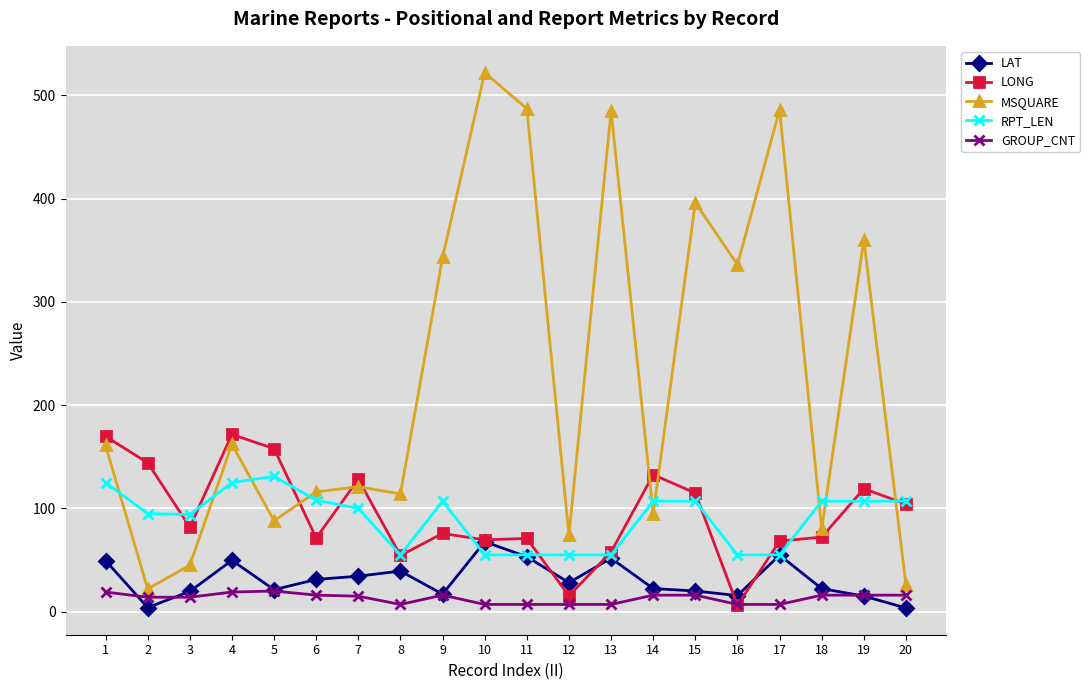

Rank the series at 18 from lowest to highest value.

GROUP_CNT, LAT, LONG, MSQUARE, RPT_LEN